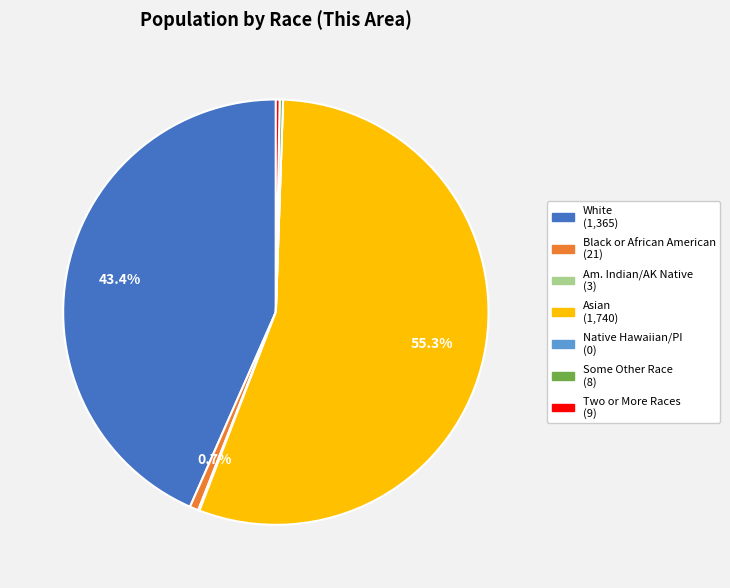

Does any single category account for the majority?

Yes